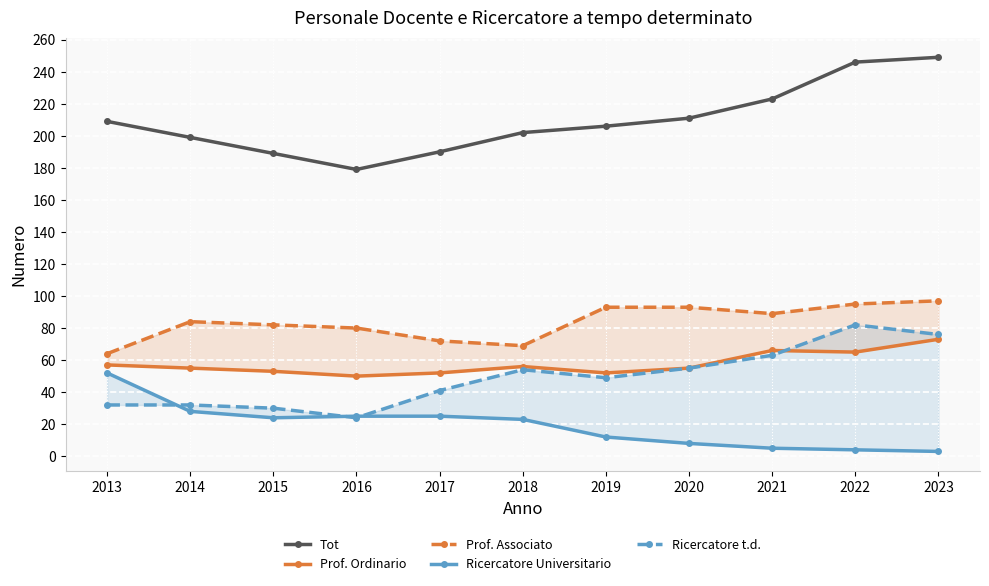

How many series are shown in this chart?

5